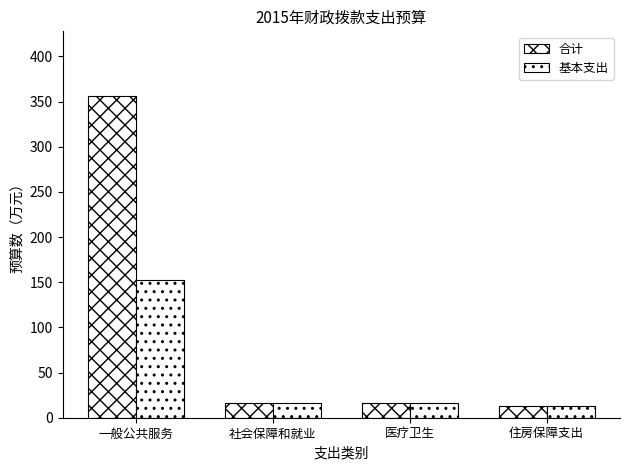

Reading left to right, extract all data points from this chart.

合计: 一般公共服务=356.5	社会保障和就业=16.4	医疗卫生=16.0	住房保障支出=12.7
基本支出: 一般公共服务=152.5	社会保障和就业=16.4	医疗卫生=16.0	住房保障支出=12.7